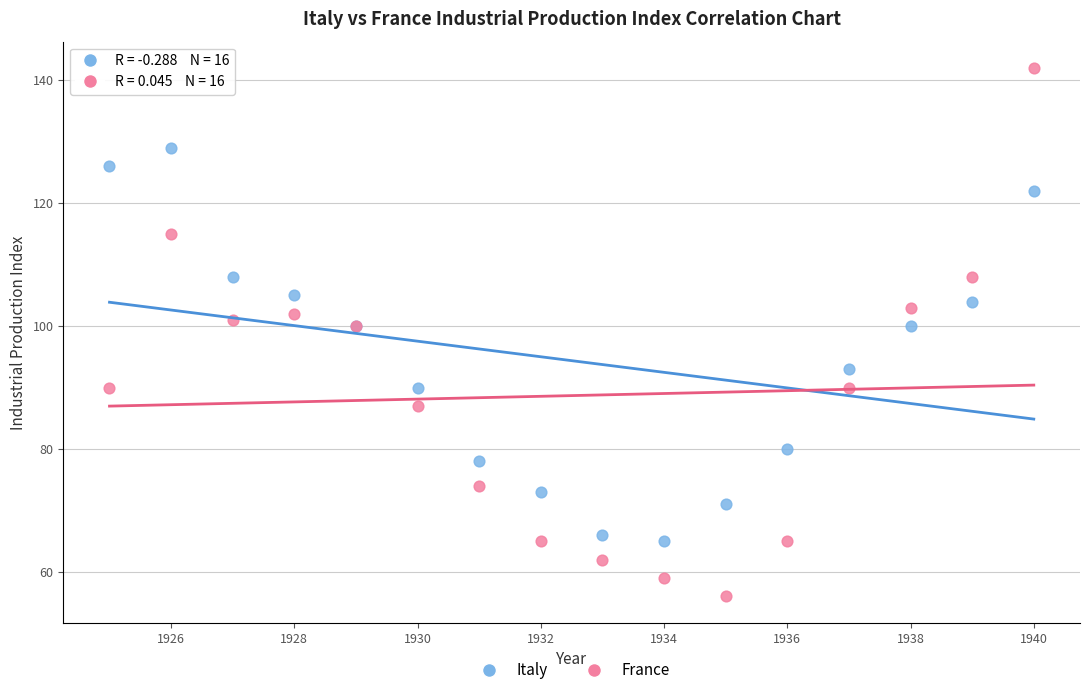

Which series contains the highest Y value?

France